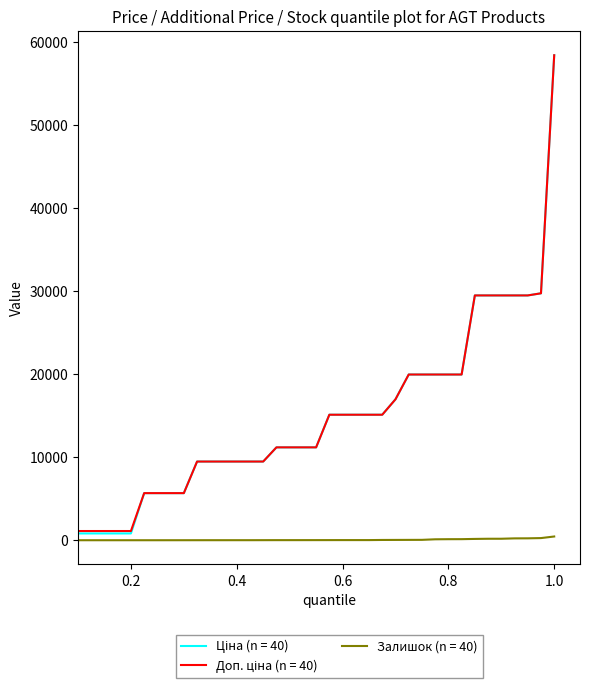

What is the maximum value shown in the chart?

58426.5